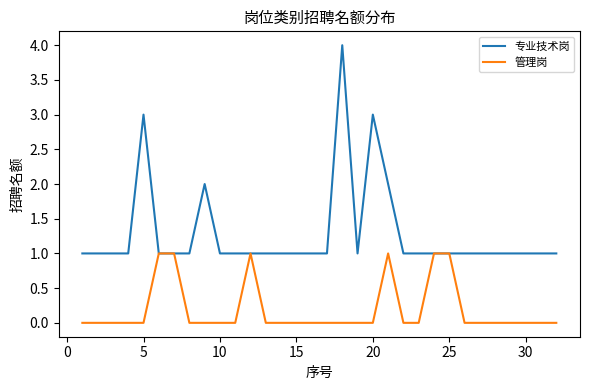

Which series has the largest total across all categories?

专业技术岗